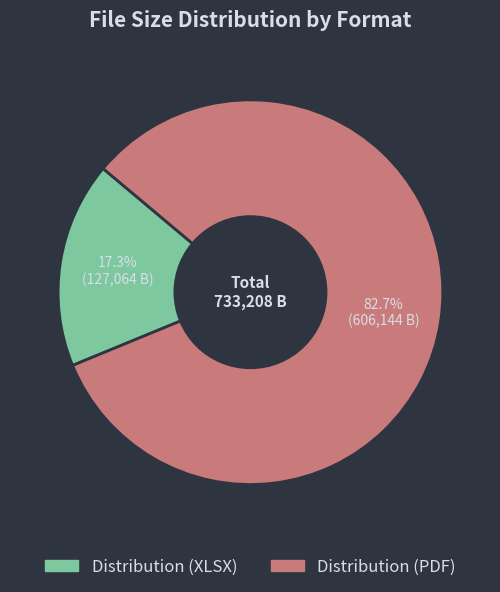

Which slice represents more than half of the pie?

Distribution (PDF)